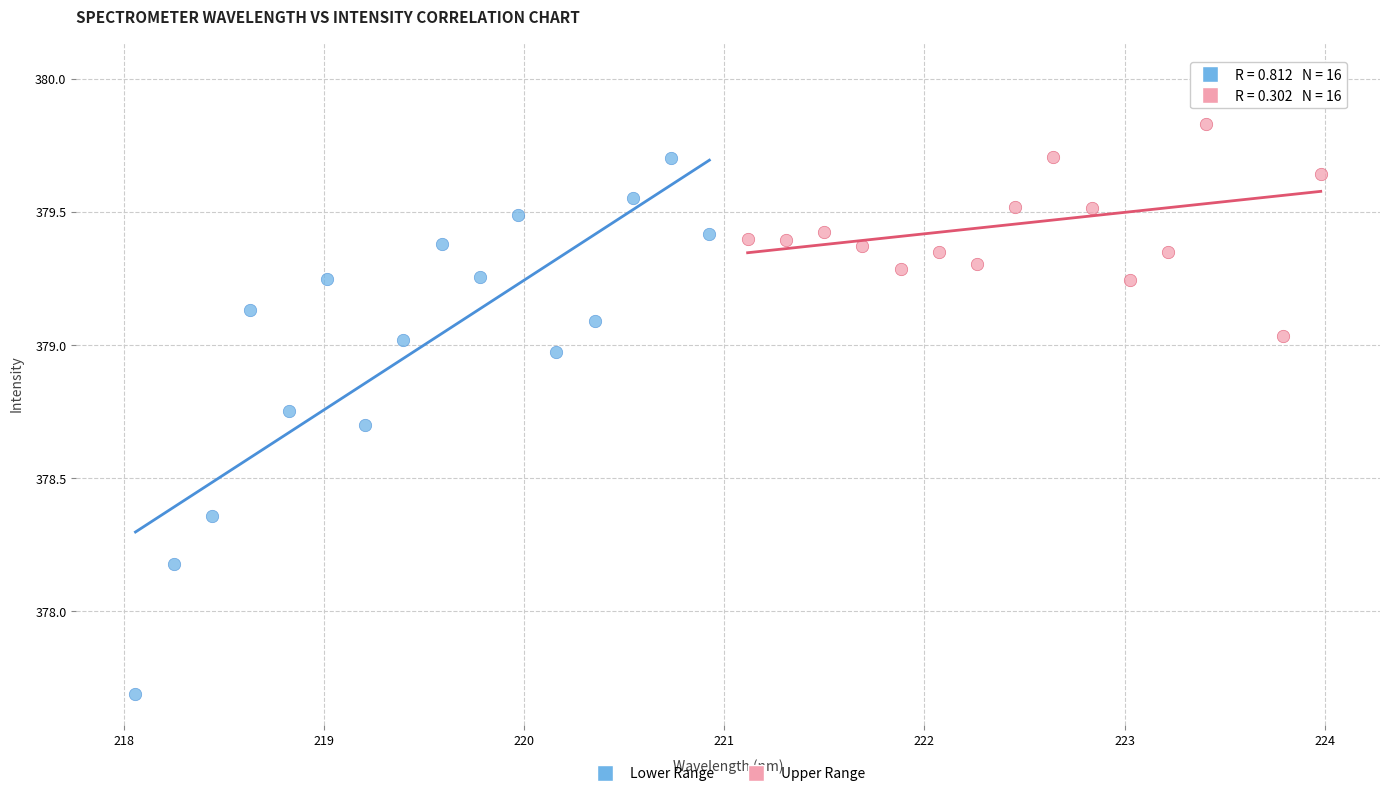

Which series has the largest Y range (max minus min)?

Lower Range